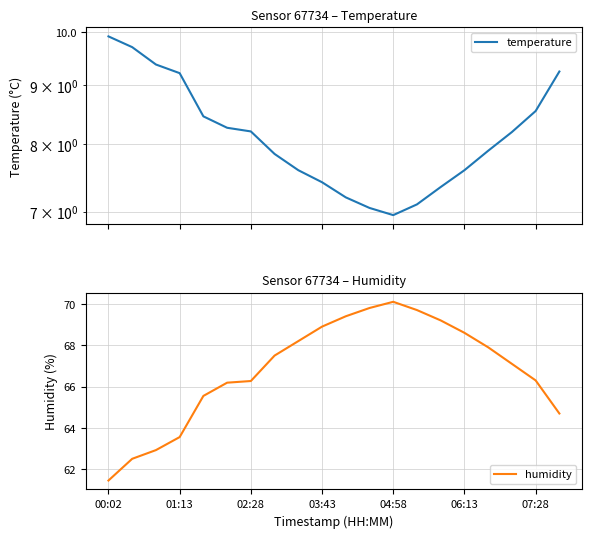

What is the difference between the maximum and minimum values in the temperature series?

3.0